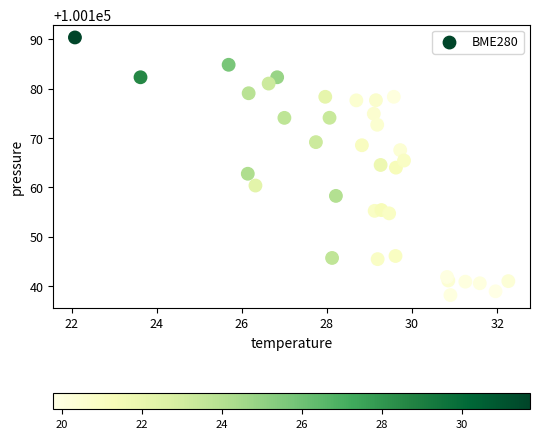

What is the range of X values (max minus min)?

10.2